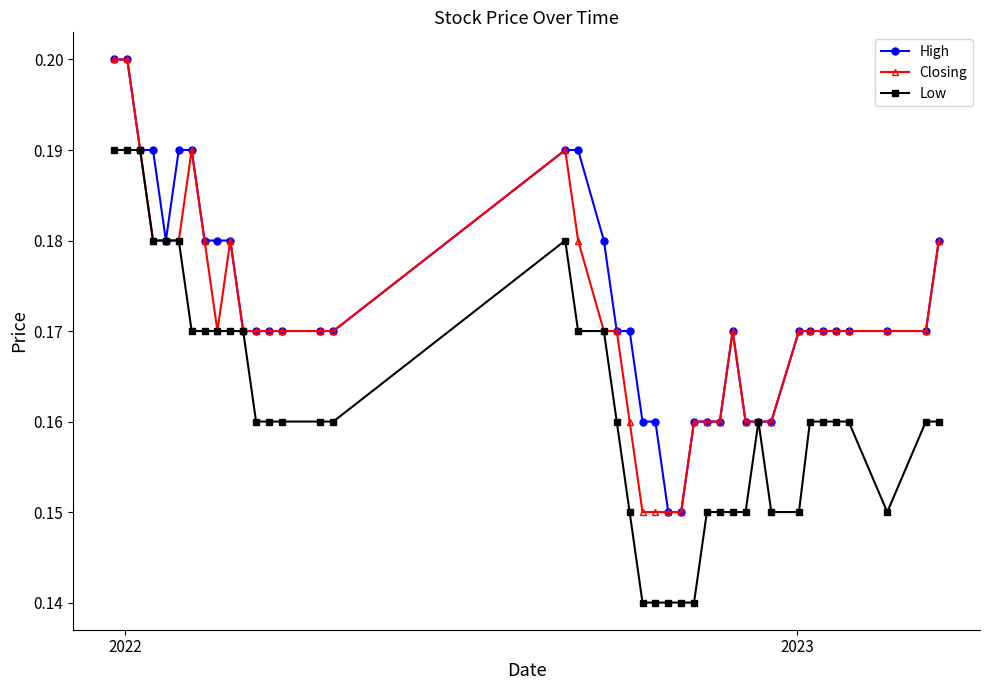

List the series in order of their overall mean, lowest first.

Low, Closing, High